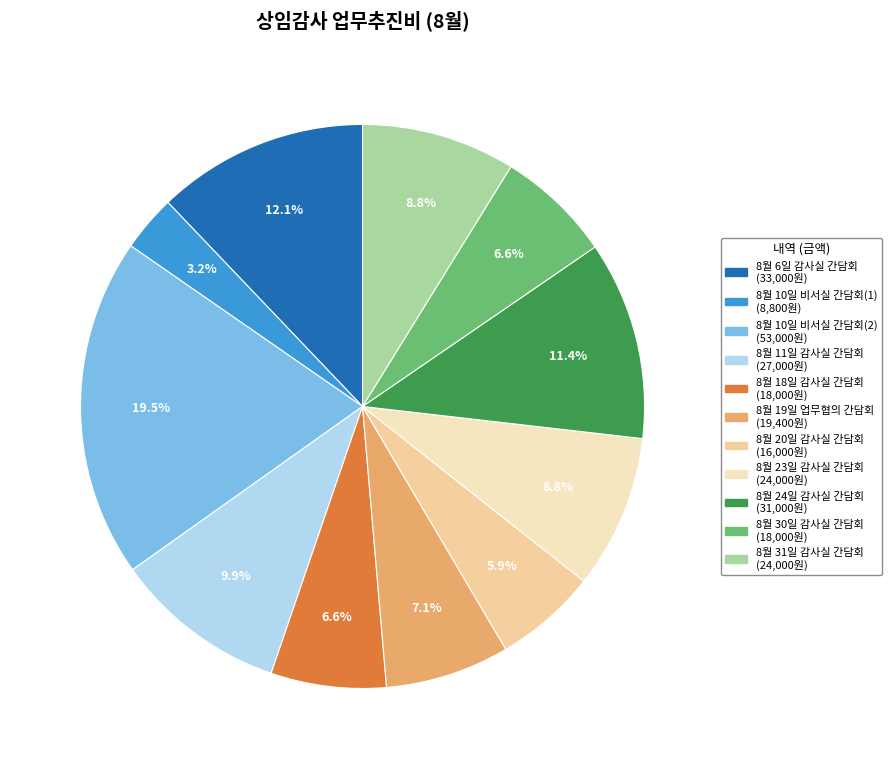

Between 8월 20일 감사실 간담회 and 8월 10일 비서실 간담회(1), which is larger?

8월 20일 감사실 간담회